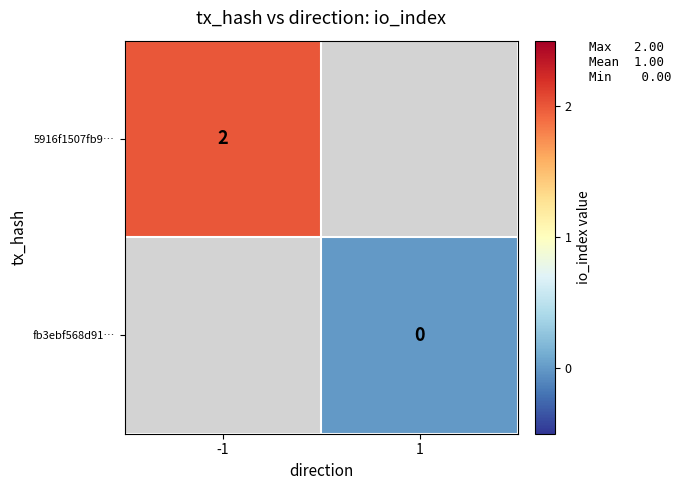

True or false: 5916f1507fb9… has a value of 2 at -1.

True